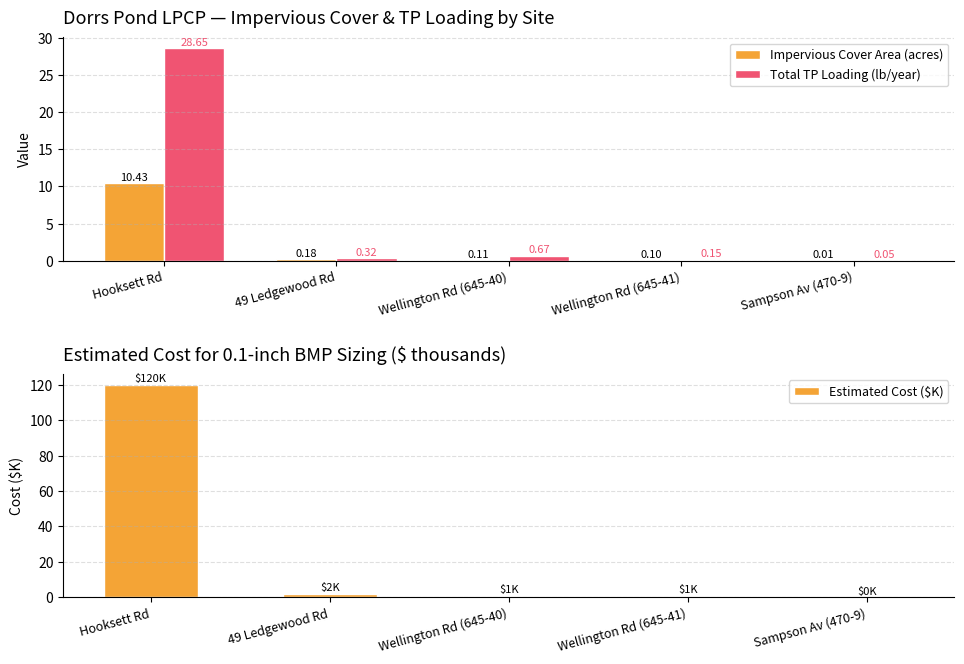

Which category has the lowest value across all series?

Sampson Av (470-9)